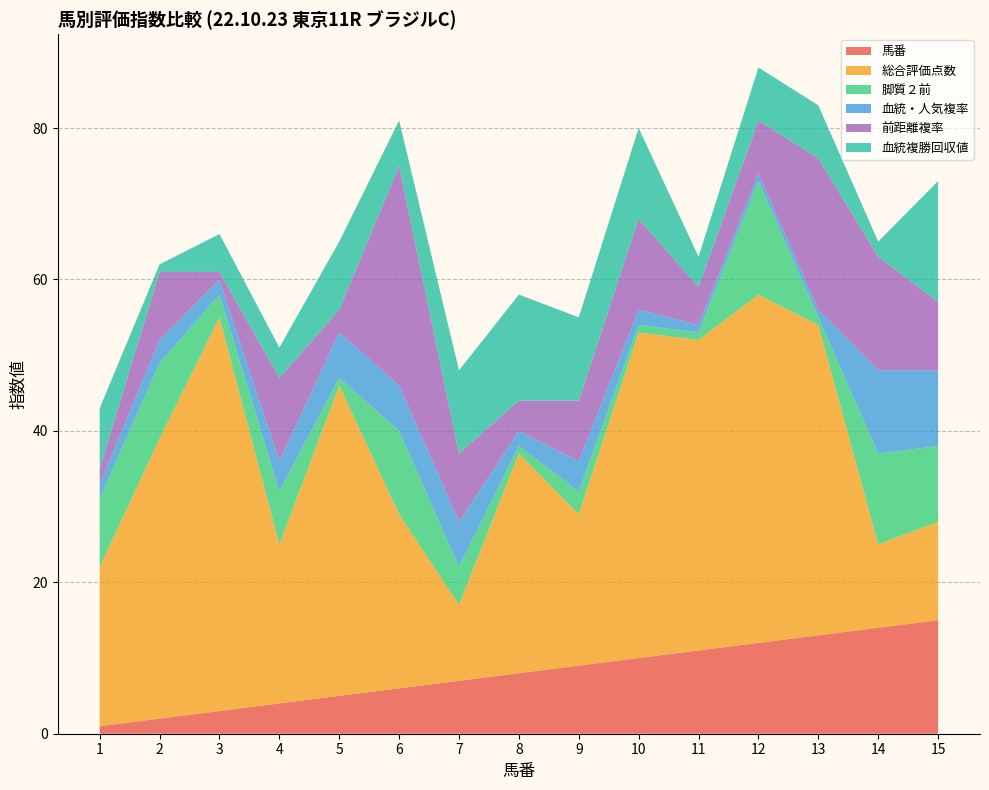

Reading right to left, transcribe all the data shown in this chart.

馬番: 15=15	14=14	13=13	12=12	11=11	10=10	9=9	8=8	7=7	6=6	5=5	4=4	3=3	2=2	1=1
総合評価点数: 15=13	14=11	13=41	12=46	11=41	10=43	9=20	8=29	7=10	6=23	5=41	4=21	3=52	2=37	1=21
脚質２前: 15=10	14=12	13=1	12=15	11=1	10=1	9=3	8=1	7=5	6=11	5=1	4=7	3=3	2=10	1=9
血統・人気複率: 15=10	14=11	13=1	12=1	11=1	10=2	9=4	8=2	7=6	6=6	5=6	4=4	3=2	2=3	1=2
前距離複率: 15=9	14=15	13=20	12=7	11=5	10=12	9=8	8=4	7=9	6=29	5=3	4=11	3=1	2=9	1=2
血統複勝回収値: 15=16	14=2	13=7	12=7	11=4	10=12	9=11	8=14	7=11	6=6	5=9	4=4	3=5	2=1	1=8